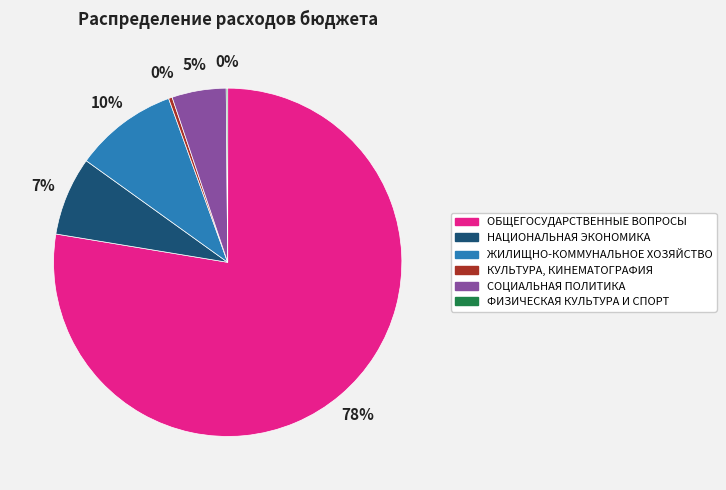

To the nearest percent, what is the average slice percentage?

17%